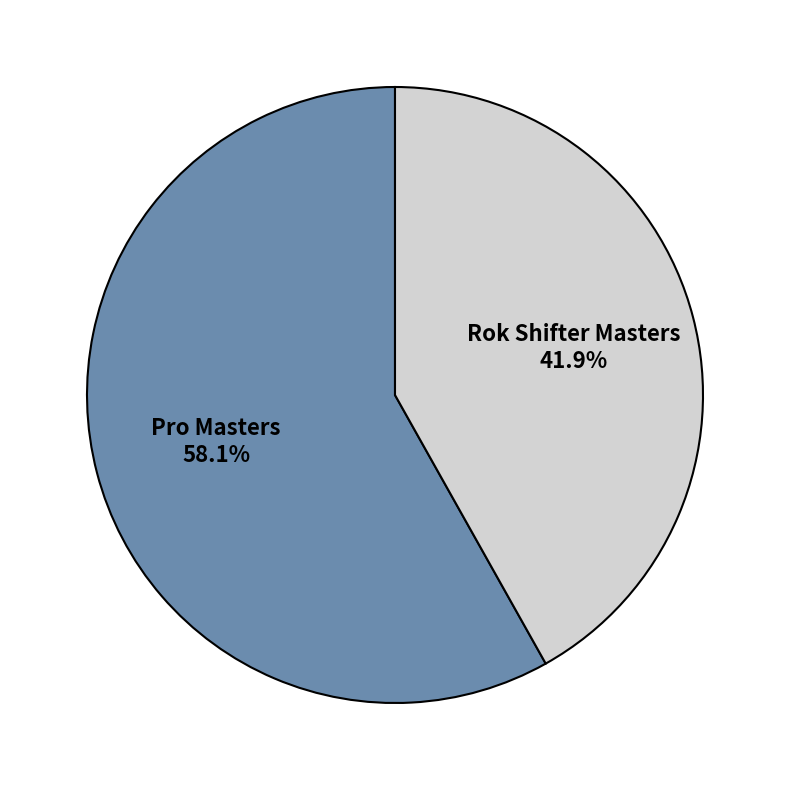

Is there a majority slice in this chart?

Yes